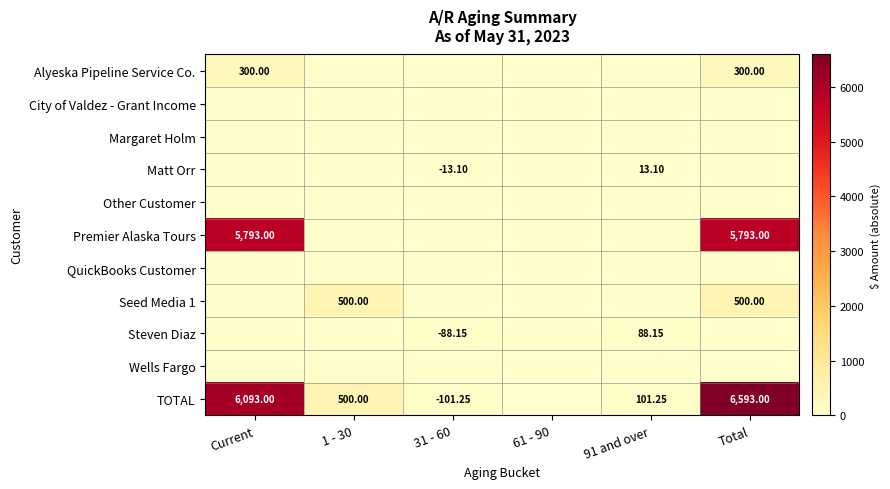

Which series has the largest total across all categories?

TOTAL